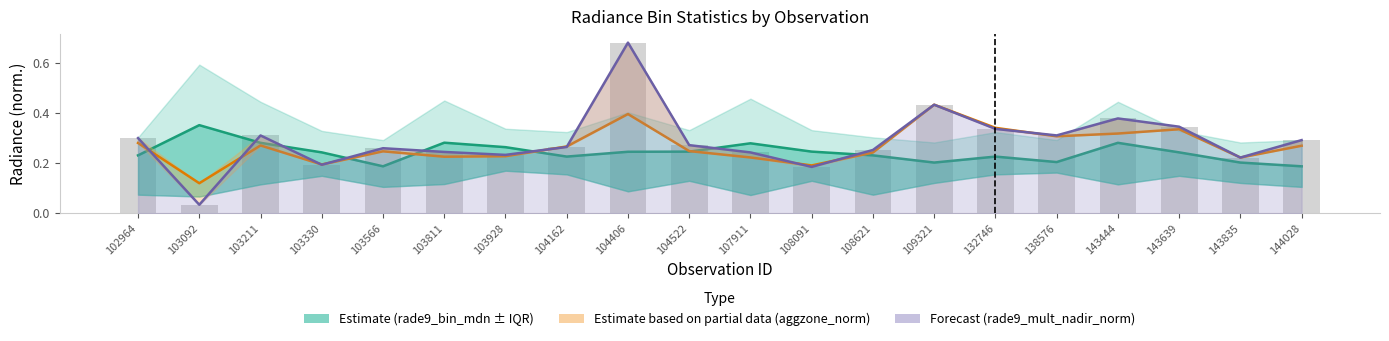

How many groups of bars are there?

20